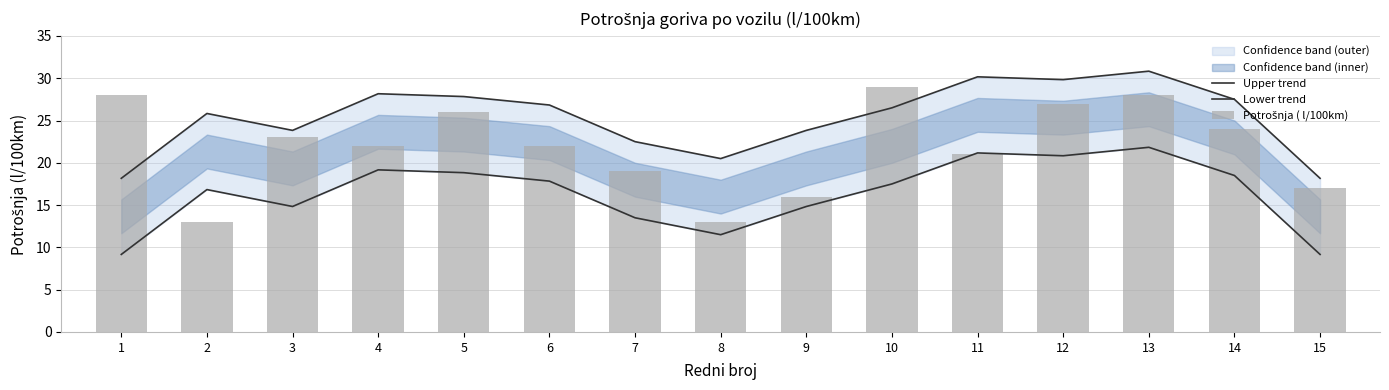

At which category is the sum across all series the highest?

13